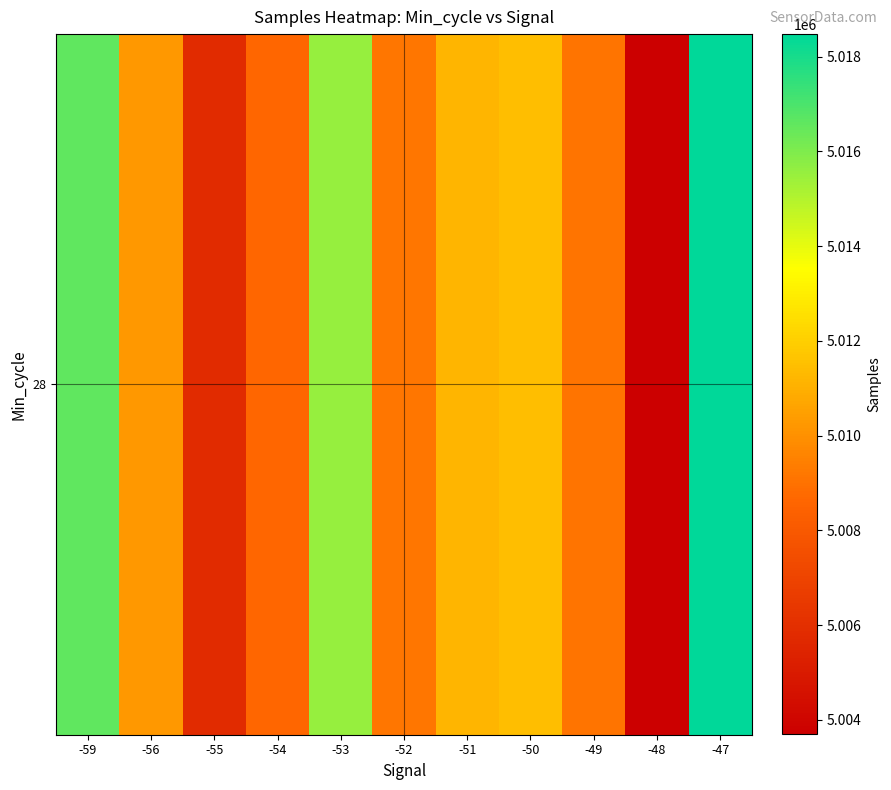

How many data points are less than 5010218?

5